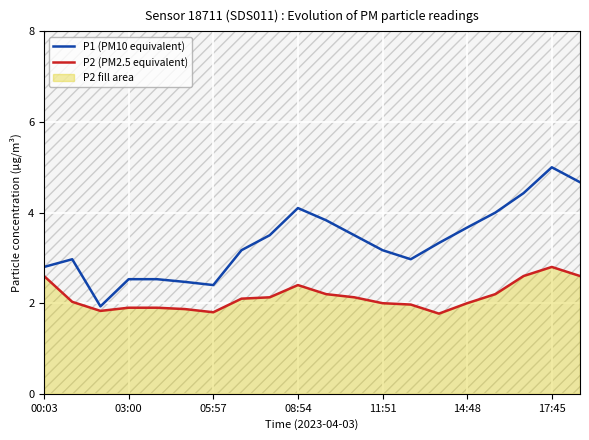

True or false: P1 (PM10 equivalent) has a value of 5.0 at 17:45.

True